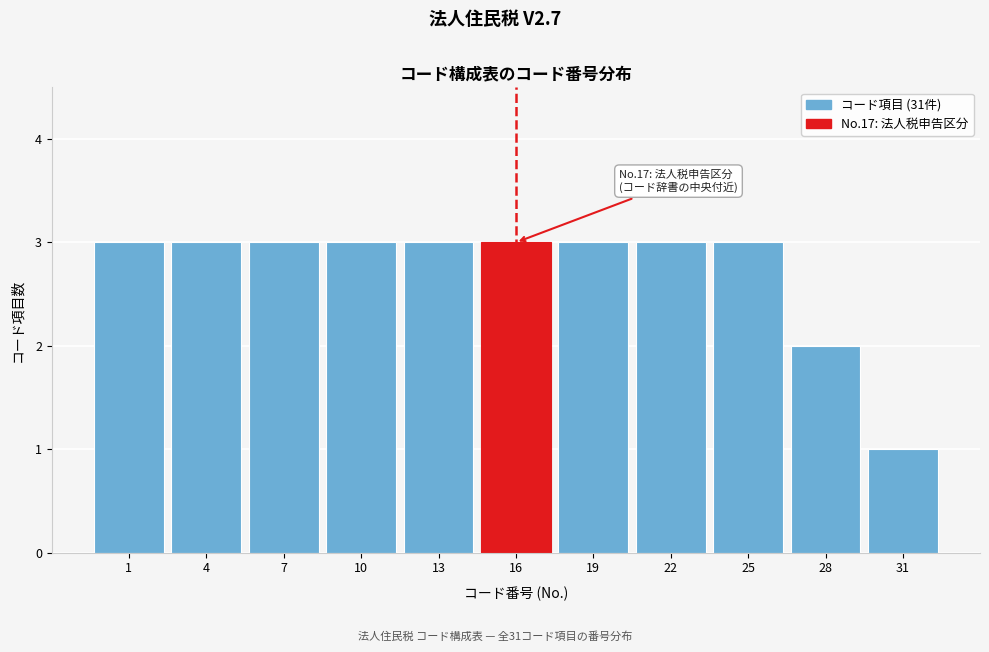

Reading left to right, list all the values displayed in this chart.

1=3	4=3	7=3	10=3	13=3	16=3	19=3	22=3	25=3	28=2	31=1